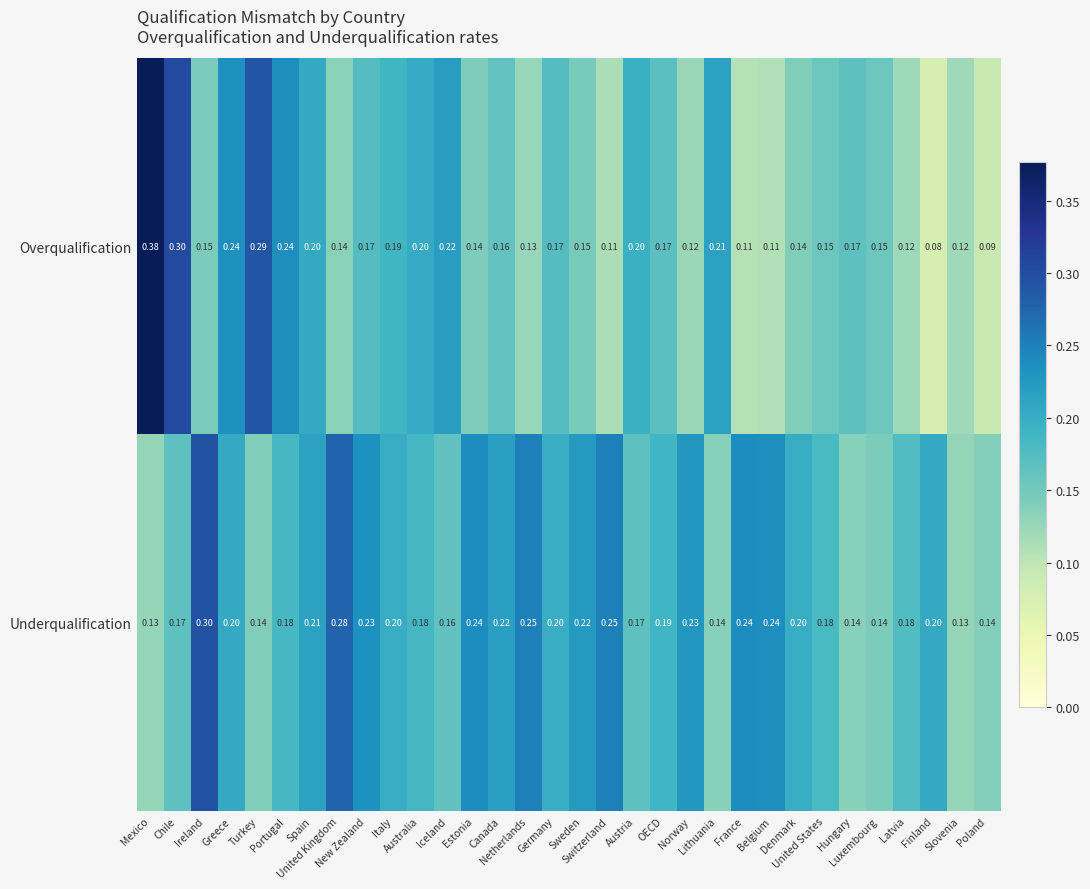

Rank the series by their maximum value, from lowest to highest.

Underqualification, Overqualification